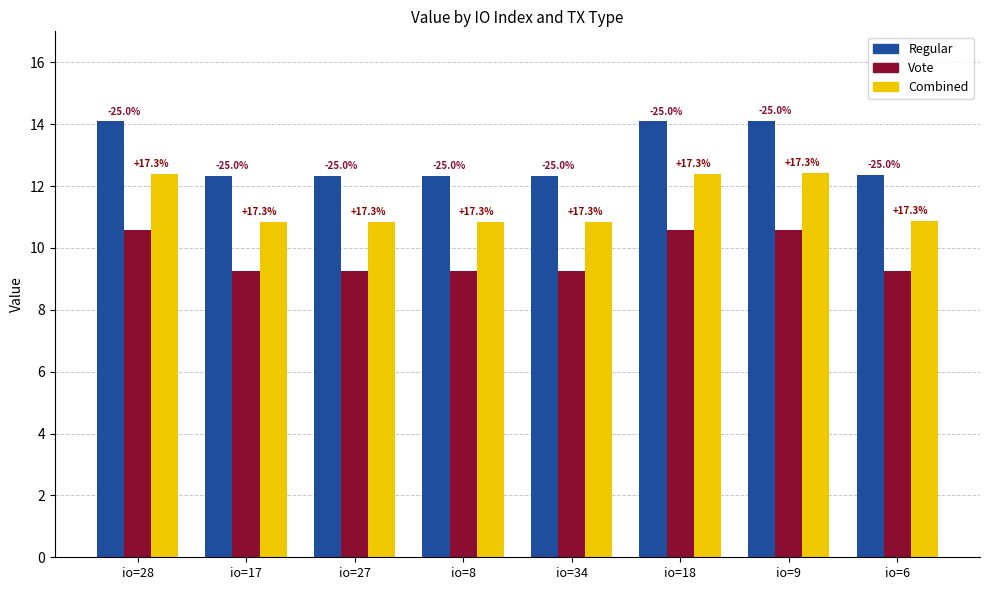

Which series has the largest total across all categories?

Regular